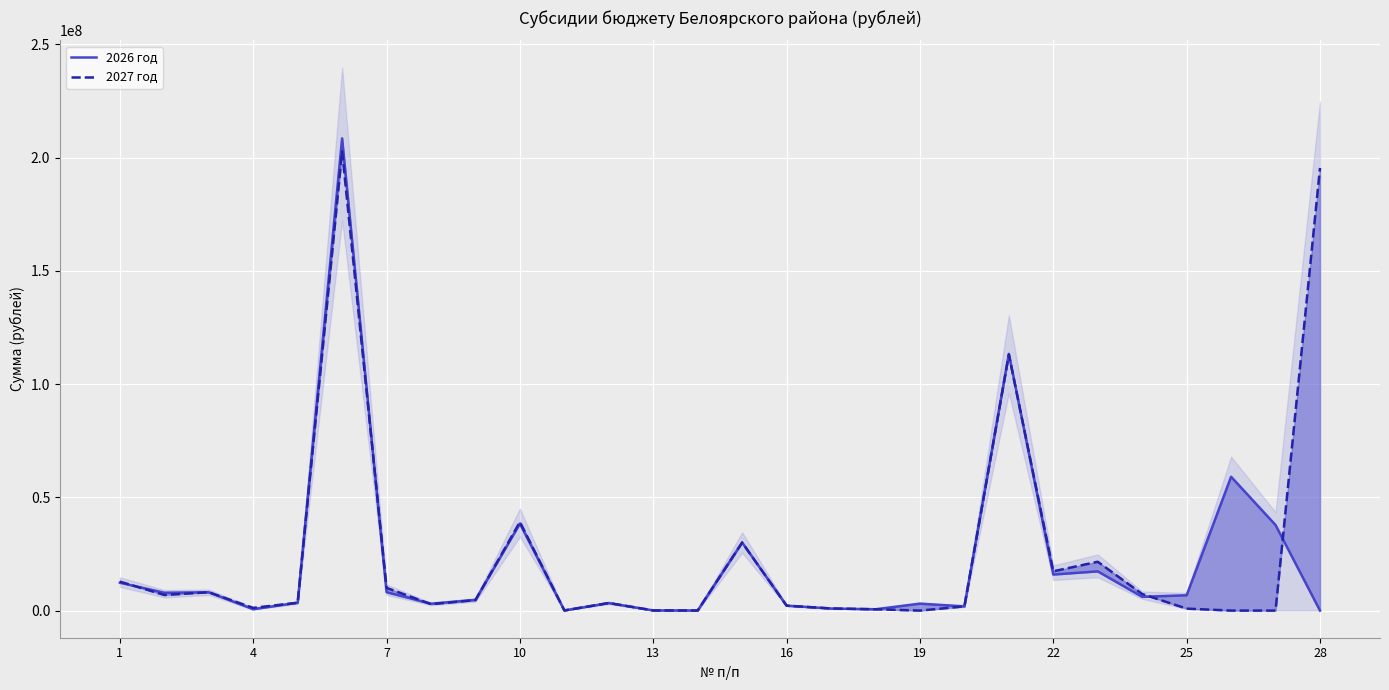

How many intersections are there between 2027 год and 2026 год?

9